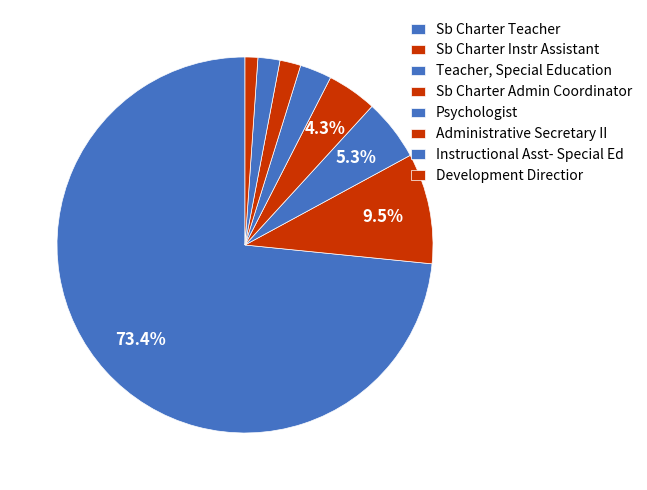

What is the ratio of the value at Teacher, Special Education to the value at Development Directior?

4.8